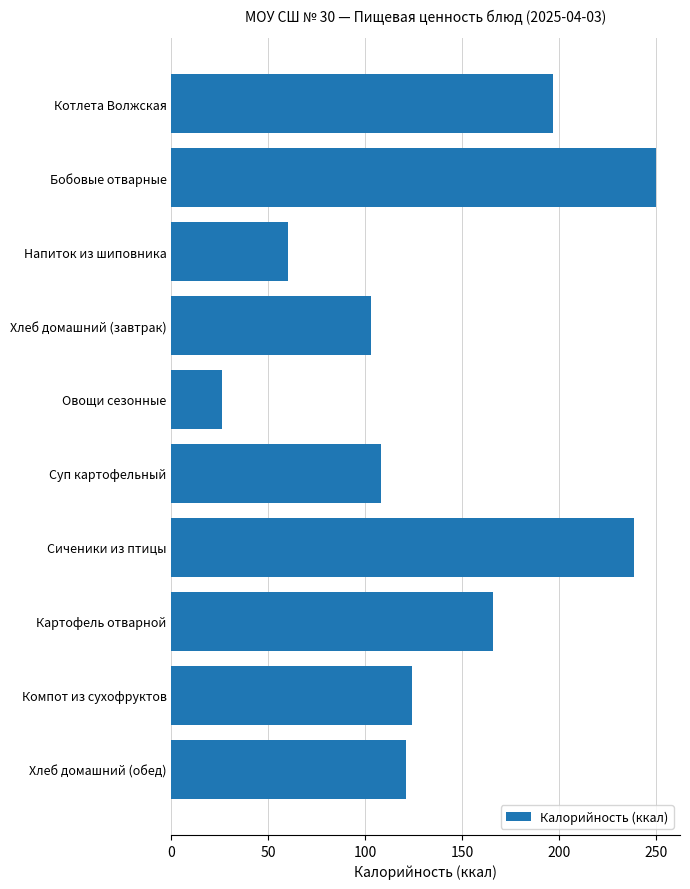

What is the sum of all values?

1394